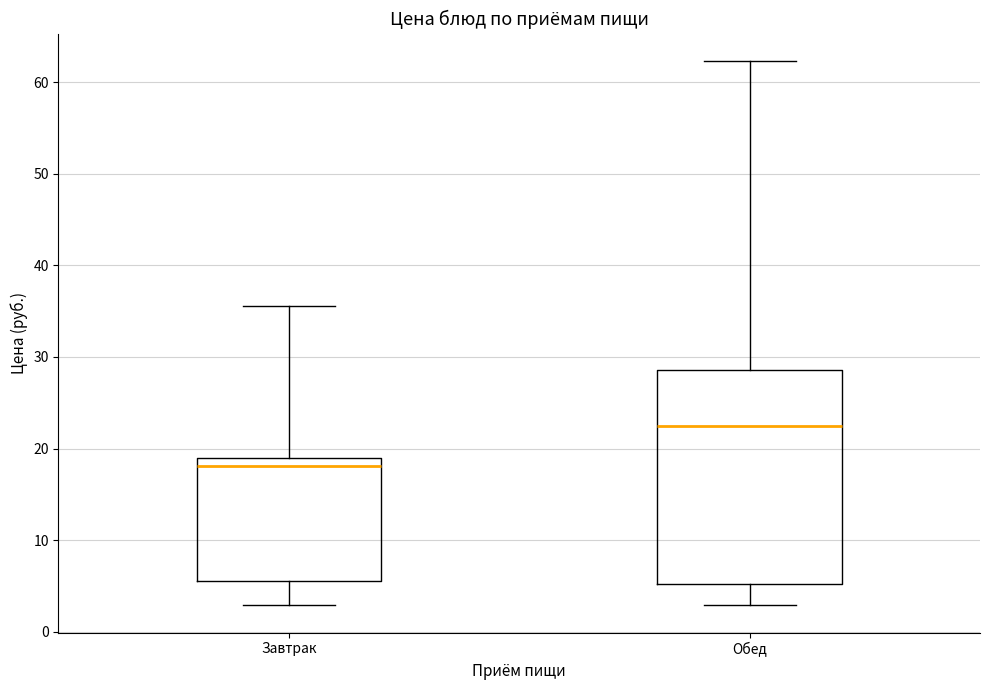

Which box has the highest median line?

Обед